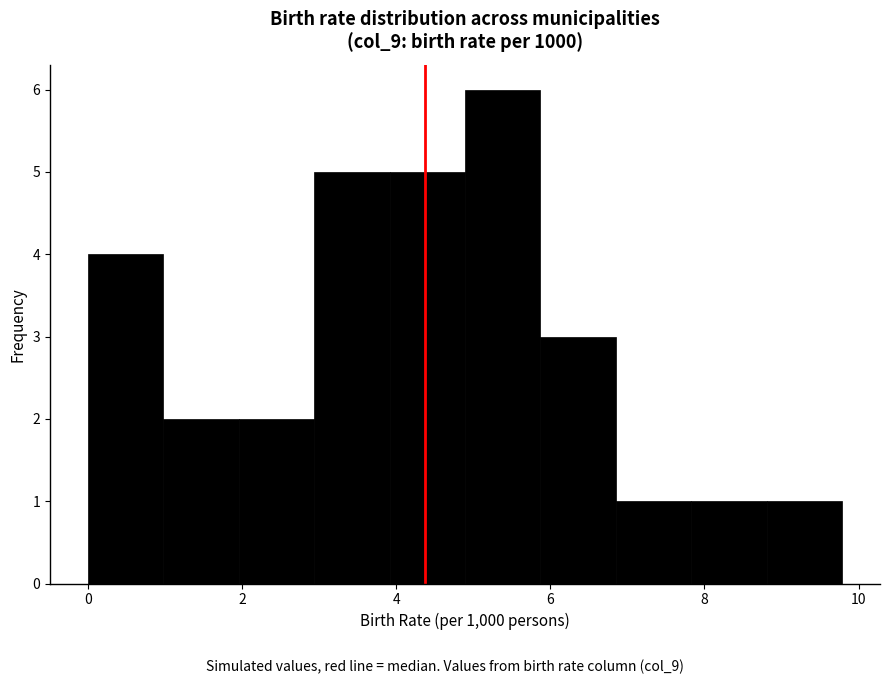

What is the height of the bar covering 5.8 to 6.8 on the x-axis? Neither the bar edges nor the heights are printed on the chart, so give them approximately, as read against the axes.

3